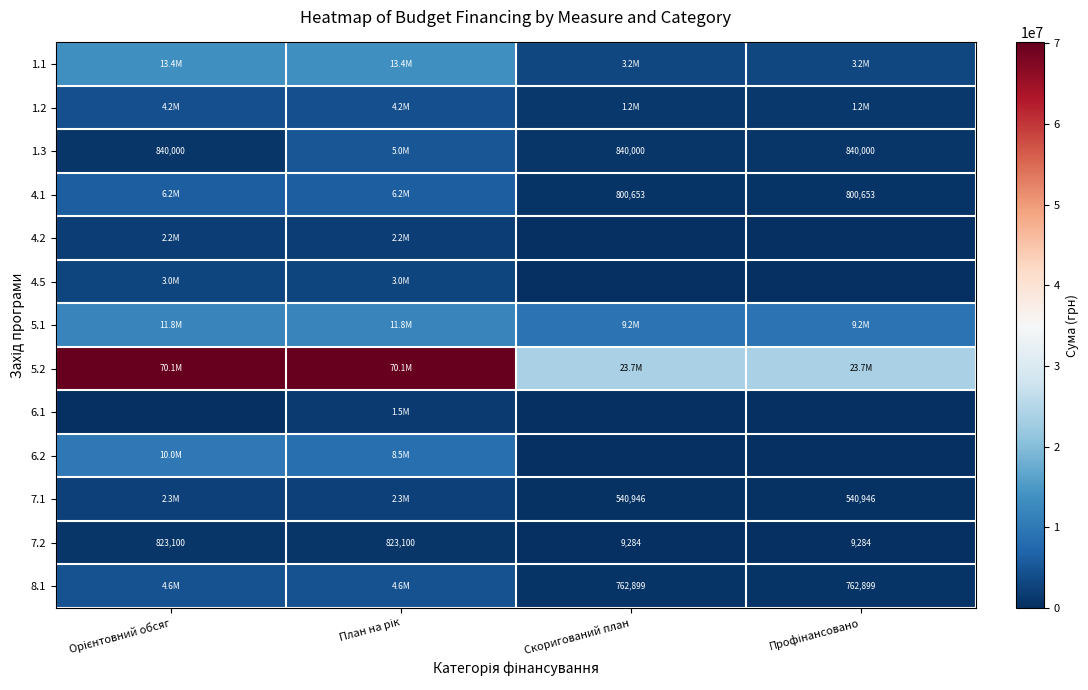

The 5.2 series shows 70092400.0 at План на рік. True or false?

True